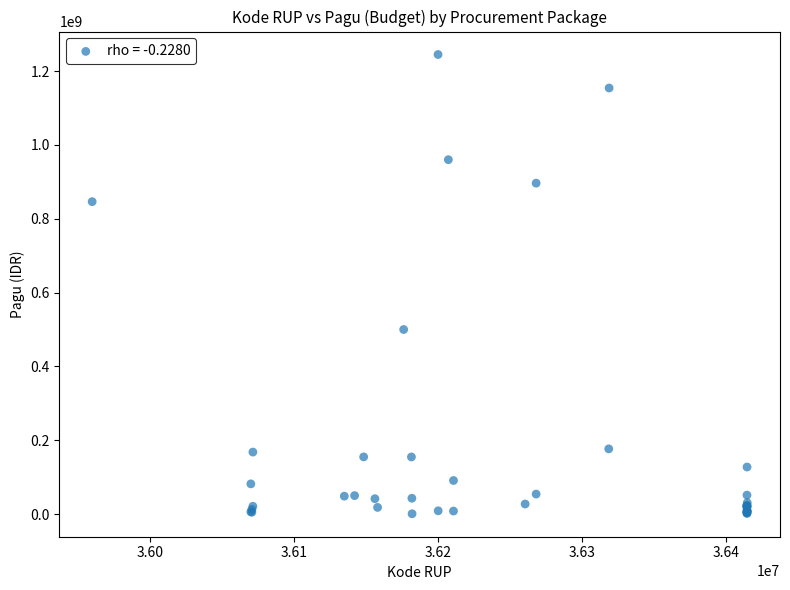

What Y value in the scatter plot is closest to 622840000?

499932000